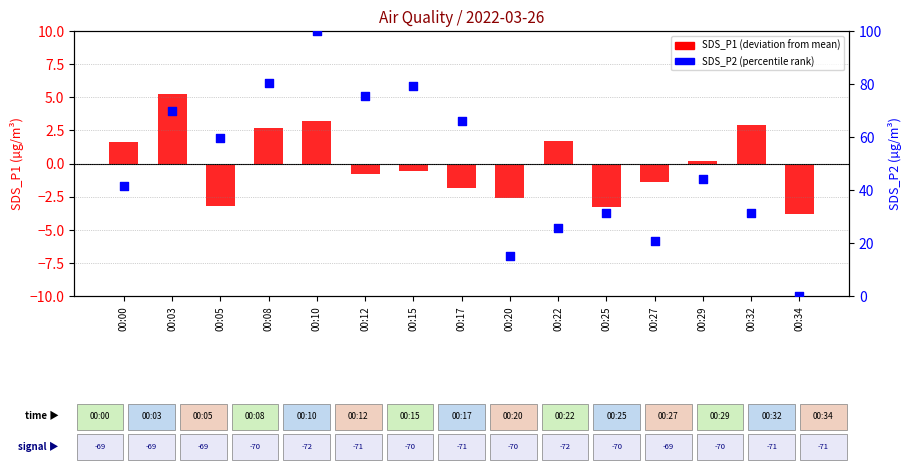

What are all the series names shown in the legend?

SDS_P1 deviation, SDS_P2 percentile